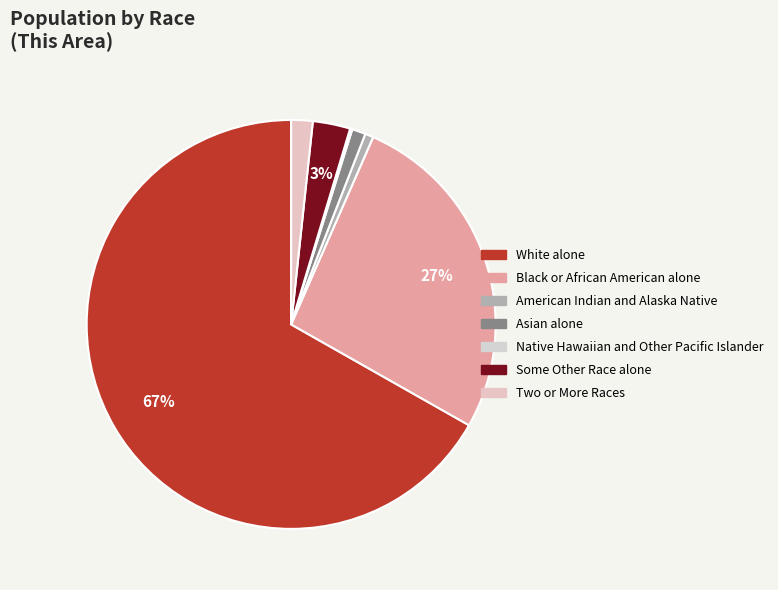

Rank the categories by value from highest to lowest.

White alone, Black or African American alone, Some Other Race alone, Two or More Races, Asian alone, American Indian and Alaska Native, Native Hawaiian and Other Pacific Islander